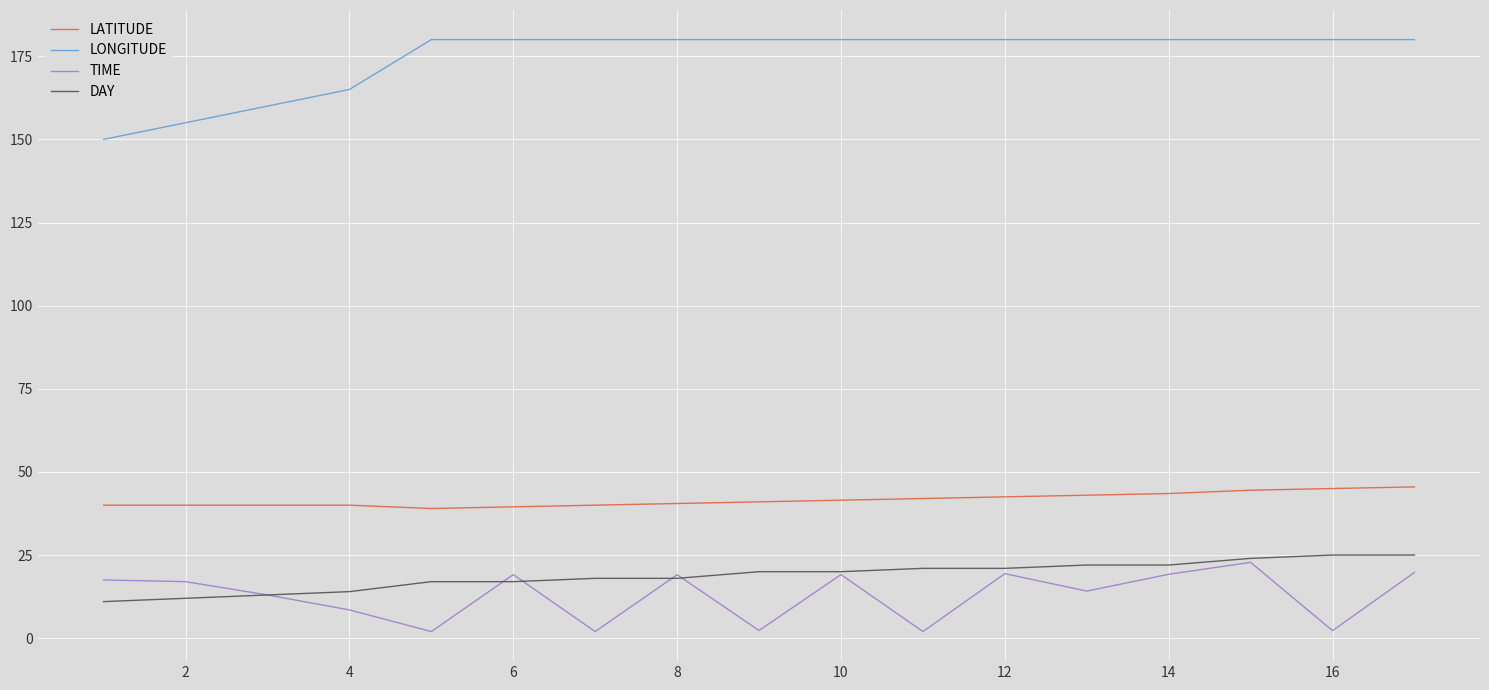

How many values in the TIME series are below 17?

8